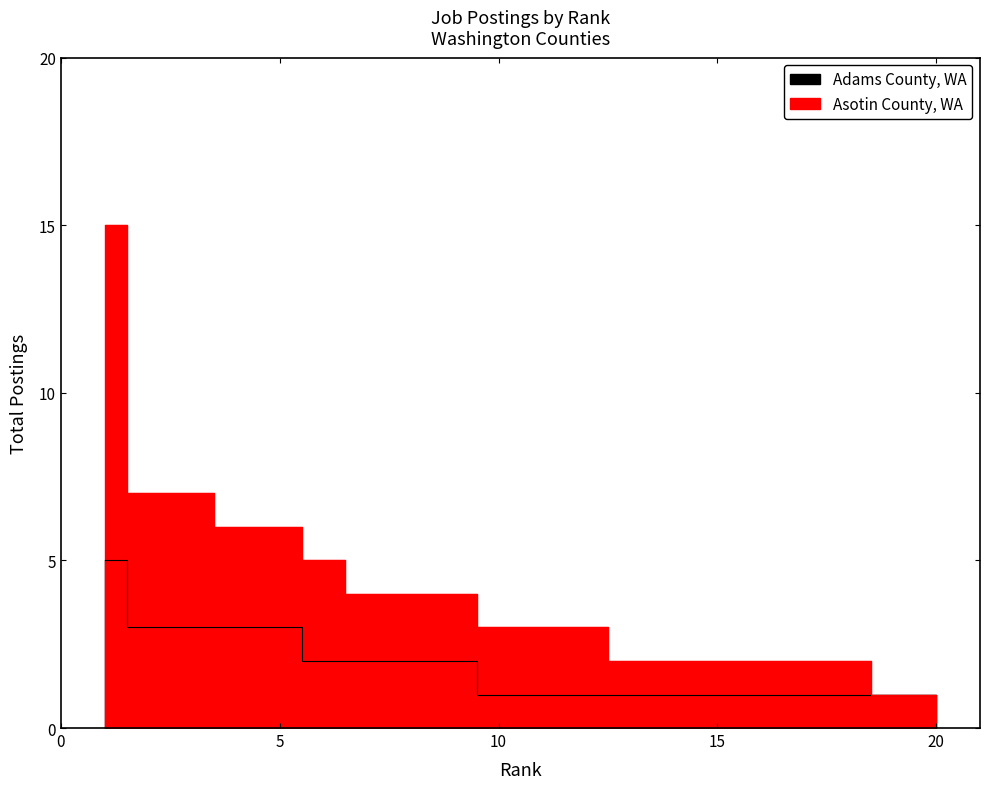

What is the sum of all Total postings values?

117